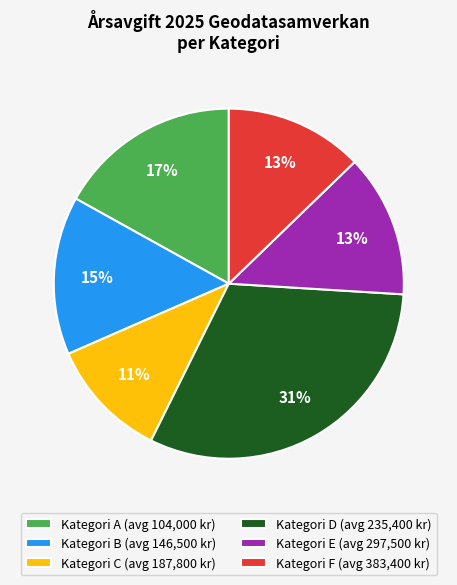

Is the sum of Kategori B (avg 146,500 kr) and Kategori F (avg 383,400 kr) greater than half?

No